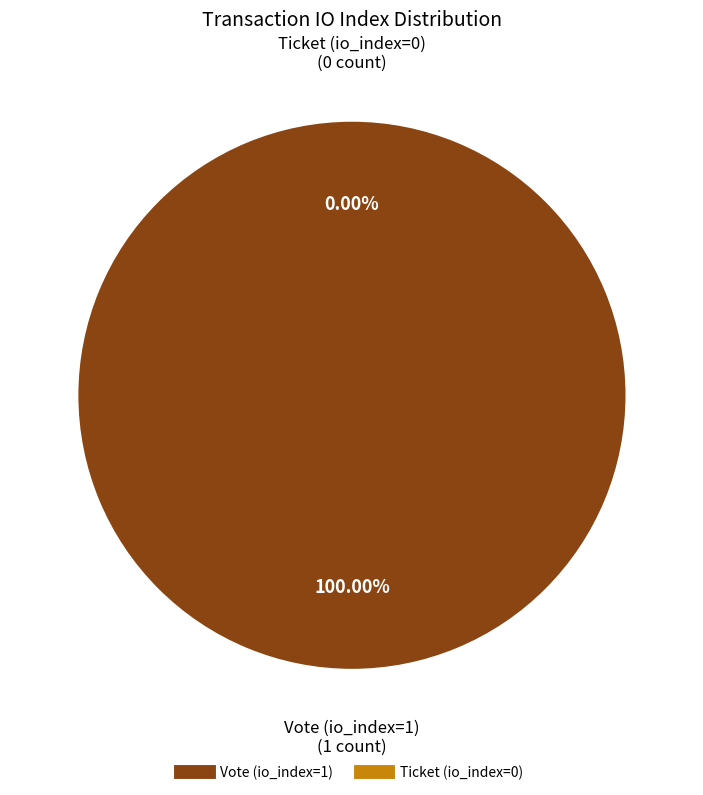

Does Ticket (io_index=0) represent more than half of the total?

No